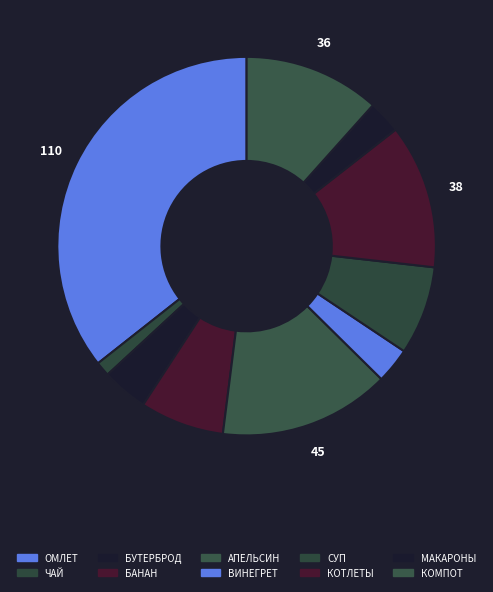

How many slices are in this pie chart?

10